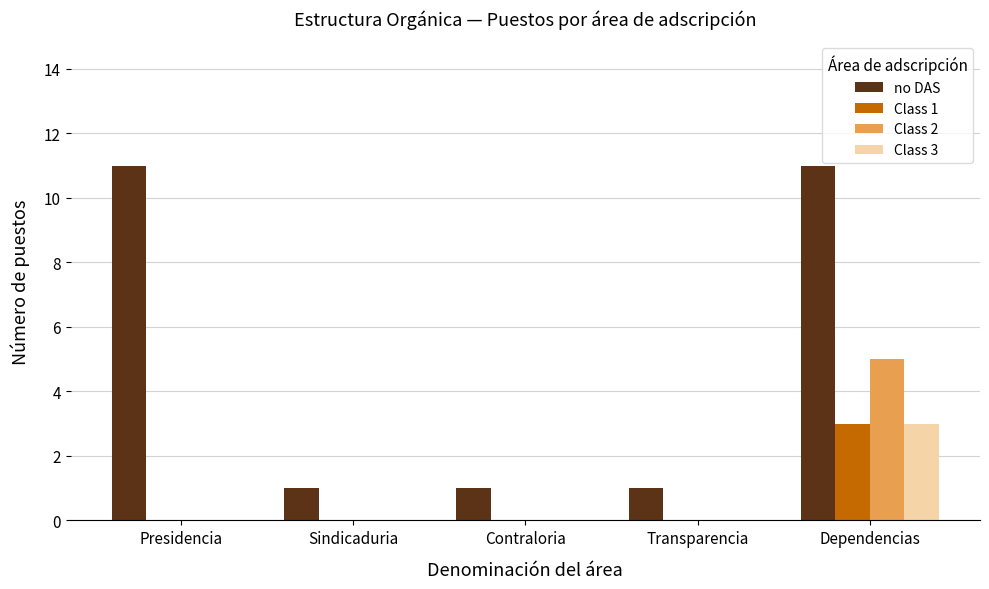

What is the greatest value displayed?

11